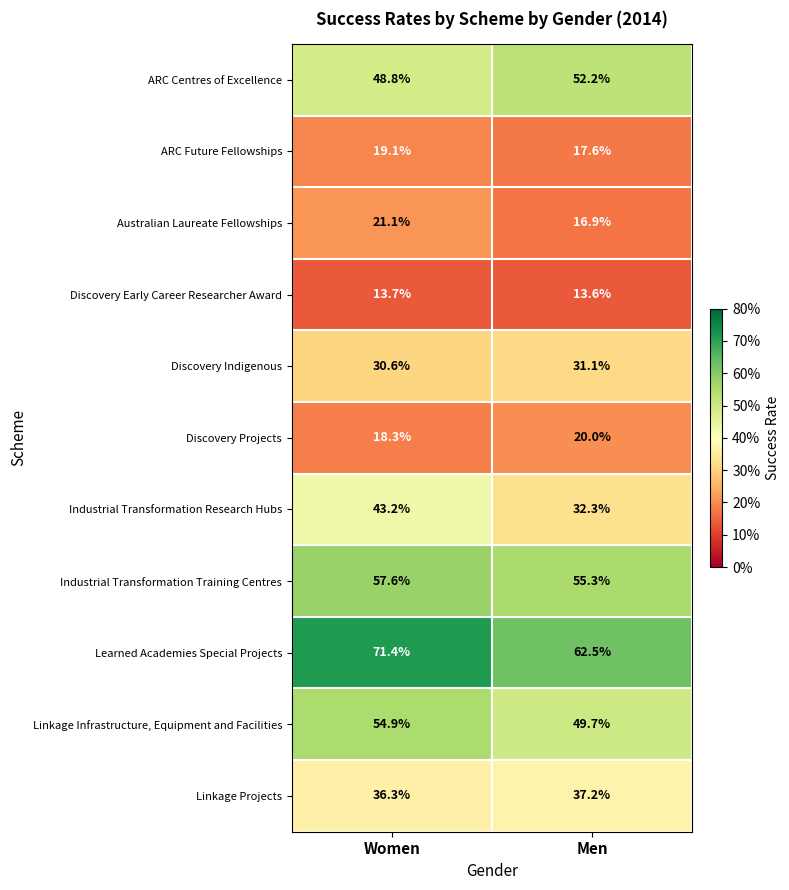

What is the average value of the ARC Future Fellowships series?

18.4